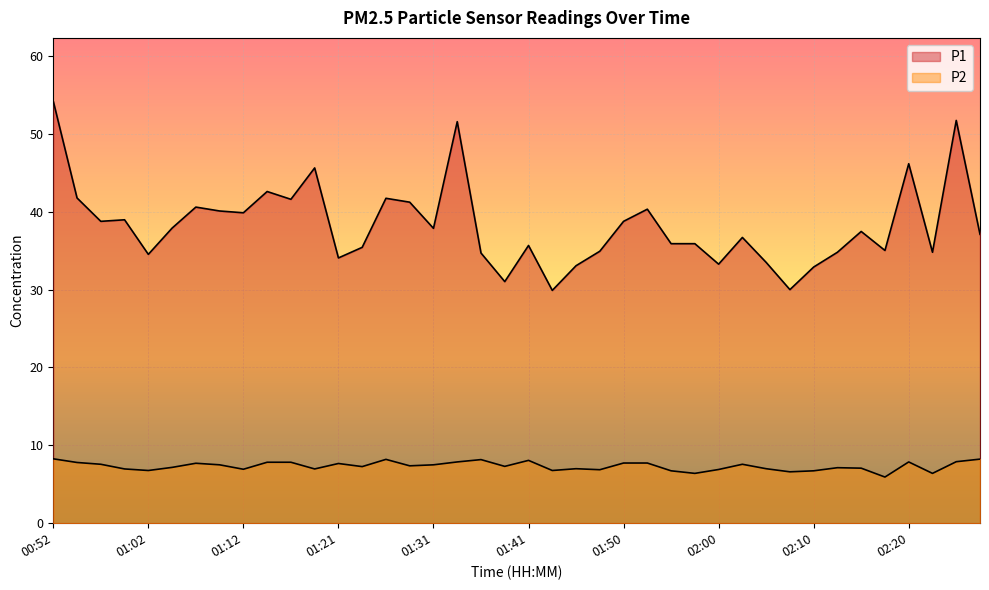

What is the average value of the P2 series?

7.3